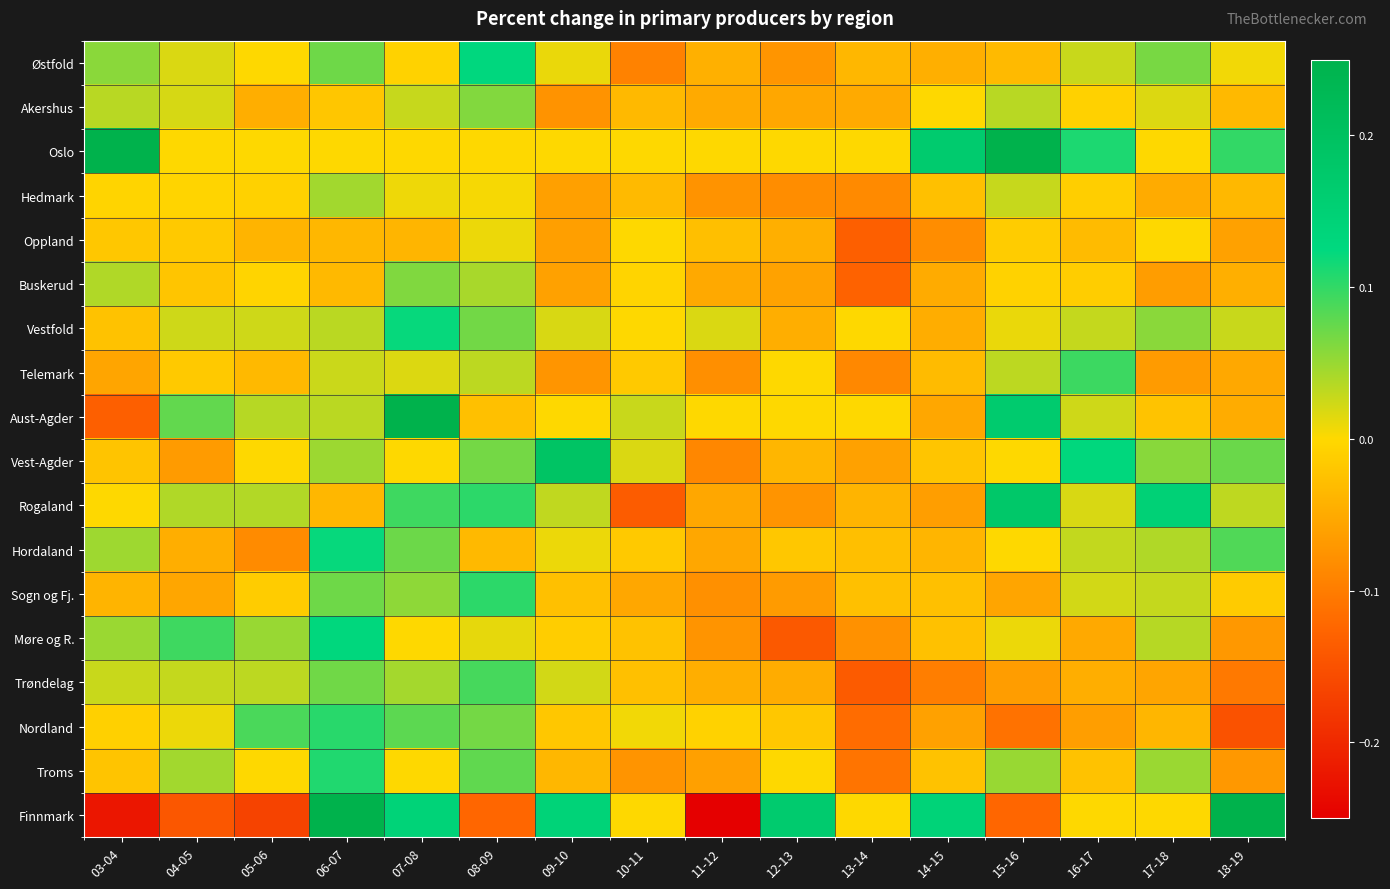

Reading left to right, extract all data points from this chart.

Østfold: 03-04=0.1	04-05=0.0	05-06=0.0	06-07=0.1	07-08=-0.0	08-09=0.1	09-10=0.0	10-11=-0.1	11-12=-0.0	12-13=-0.1	13-14=-0.0	14-15=-0.0	15-16=-0.0	16-17=0.0	17-18=0.1	18-19=0.0
Akershus: 03-04=0.0	04-05=0.0	05-06=-0.0	06-07=-0.0	07-08=0.0	08-09=0.1	09-10=-0.1	10-11=-0.0	11-12=-0.1	12-13=-0.1	13-14=-0.1	14-15=0.0	15-16=0.0	16-17=-0.0	17-18=0.0	18-19=-0.0
Oslo: 03-04=0.5	04-05=0.0	05-06=0.0	06-07=0.0	07-08=0.0	08-09=0.0	09-10=0.0	10-11=0.0	11-12=0.0	12-13=0.0	13-14=0.0	14-15=0.2	15-16=0.3	16-17=0.1	17-18=0.0	18-19=0.1
Hedmark: 03-04=-0.0	04-05=-0.0	05-06=-0.0	06-07=0.0	07-08=0.0	08-09=0.0	09-10=-0.1	10-11=-0.0	11-12=-0.1	12-13=-0.1	13-14=-0.1	14-15=-0.0	15-16=0.0	16-17=-0.0	17-18=-0.0	18-19=-0.0
Oppland: 03-04=-0.0	04-05=-0.0	05-06=-0.0	06-07=-0.0	07-08=-0.0	08-09=0.0	09-10=-0.1	10-11=0.0	11-12=-0.0	12-13=-0.0	13-14=-0.1	14-15=-0.1	15-16=-0.0	16-17=-0.0	17-18=0.0	18-19=-0.1
Buskerud: 03-04=0.0	04-05=-0.0	05-06=-0.0	06-07=-0.0	07-08=0.1	08-09=0.0	09-10=-0.1	10-11=-0.0	11-12=-0.1	12-13=-0.1	13-14=-0.1	14-15=-0.0	15-16=-0.0	16-17=-0.0	17-18=-0.1	18-19=-0.0
Vestfold: 03-04=-0.0	04-05=0.0	05-06=0.0	06-07=0.0	07-08=0.1	08-09=0.1	09-10=0.0	10-11=0.0	11-12=0.0	12-13=-0.0	13-14=0.0	14-15=-0.0	15-16=0.0	16-17=0.0	17-18=0.1	18-19=0.0
Telemark: 03-04=-0.1	04-05=-0.0	05-06=-0.0	06-07=0.0	07-08=0.0	08-09=0.0	09-10=-0.1	10-11=-0.0	11-12=-0.1	12-13=0.0	13-14=-0.1	14-15=-0.0	15-16=0.0	16-17=0.1	17-18=-0.1	18-19=-0.1
Aust-Agder: 03-04=-0.1	04-05=0.1	05-06=0.0	06-07=0.0	07-08=0.3	08-09=-0.0	09-10=0.0	10-11=0.0	11-12=0.0	12-13=0.0	13-14=0.0	14-15=-0.1	15-16=0.2	16-17=0.0	17-18=-0.0	18-19=-0.0
Vest-Agder: 03-04=-0.0	04-05=-0.1	05-06=0.0	06-07=0.0	07-08=0.0	08-09=0.1	09-10=0.2	10-11=0.0	11-12=-0.1	12-13=-0.0	13-14=-0.1	14-15=-0.0	15-16=0.0	16-17=0.1	17-18=0.1	18-19=0.1
Rogaland: 03-04=0.0	04-05=0.0	05-06=0.0	06-07=-0.0	07-08=0.1	08-09=0.1	09-10=0.0	10-11=-0.1	11-12=-0.1	12-13=-0.1	13-14=-0.0	14-15=-0.1	15-16=0.2	16-17=0.0	17-18=0.1	18-19=0.0
Hordaland: 03-04=0.0	04-05=-0.0	05-06=-0.1	06-07=0.1	07-08=0.1	08-09=-0.0	09-10=0.0	10-11=-0.0	11-12=-0.1	12-13=-0.0	13-14=-0.0	14-15=-0.0	15-16=0.0	16-17=0.0	17-18=0.0	18-19=0.1
Sogn og Fj.: 03-04=-0.0	04-05=-0.1	05-06=-0.0	06-07=0.1	07-08=0.1	08-09=0.1	09-10=-0.0	10-11=-0.1	11-12=-0.1	12-13=-0.1	13-14=-0.0	14-15=-0.0	15-16=-0.1	16-17=0.0	17-18=0.0	18-19=-0.0
Møre og R.: 03-04=0.0	04-05=0.1	05-06=0.1	06-07=0.1	07-08=0.0	08-09=0.0	09-10=-0.0	10-11=-0.0	11-12=-0.1	12-13=-0.1	13-14=-0.1	14-15=-0.0	15-16=0.0	16-17=-0.1	17-18=0.0	18-19=-0.1
Trøndelag: 03-04=0.0	04-05=0.0	05-06=0.0	06-07=0.1	07-08=0.0	08-09=0.1	09-10=0.0	10-11=-0.0	11-12=-0.0	12-13=-0.0	13-14=-0.1	14-15=-0.1	15-16=-0.1	16-17=-0.0	17-18=-0.1	18-19=-0.1
Nordland: 03-04=-0.0	04-05=0.0	05-06=0.1	06-07=0.1	07-08=0.1	08-09=0.1	09-10=-0.0	10-11=0.0	11-12=-0.0	12-13=-0.0	13-14=-0.1	14-15=-0.1	15-16=-0.1	16-17=-0.1	17-18=-0.0	18-19=-0.1
Troms: 03-04=-0.0	04-05=0.0	05-06=0.0	06-07=0.1	07-08=0.0	08-09=0.1	09-10=-0.0	10-11=-0.1	11-12=-0.1	12-13=0.0	13-14=-0.1	14-15=-0.0	15-16=0.1	16-17=-0.0	17-18=0.0	18-19=-0.1
Finnmark: 03-04=-0.2	04-05=-0.1	05-06=-0.2	06-07=0.4	07-08=0.1	08-09=-0.1	09-10=0.1	10-11=0.0	11-12=-0.2	12-13=0.2	13-14=0.0	14-15=0.1	15-16=-0.1	16-17=0.0	17-18=0.0	18-19=0.3